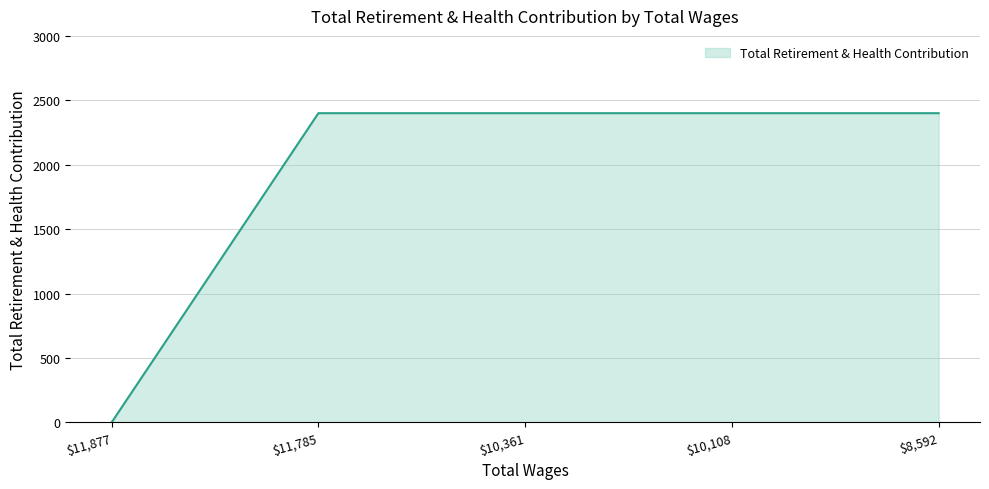

Reading left to right, transcribe all the data shown in this chart.

0	2400	2400	2400	2400